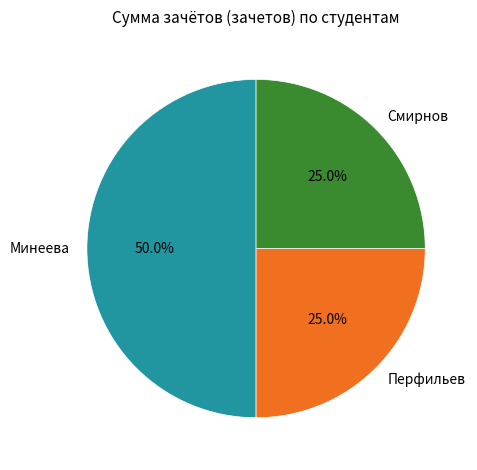

How much of the chart is everything except Перфильев?

75.0%